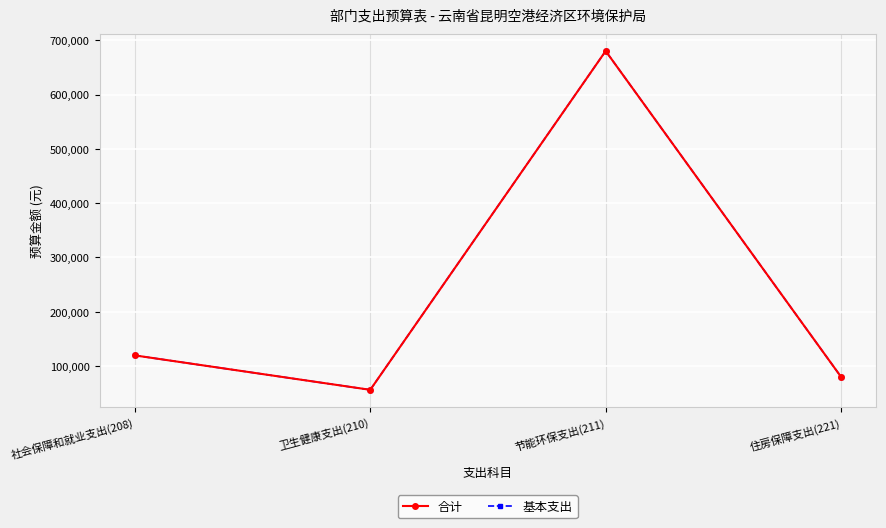

The 合计 series shows 27883 at 社会保障和就业支出(208). True or false?

False